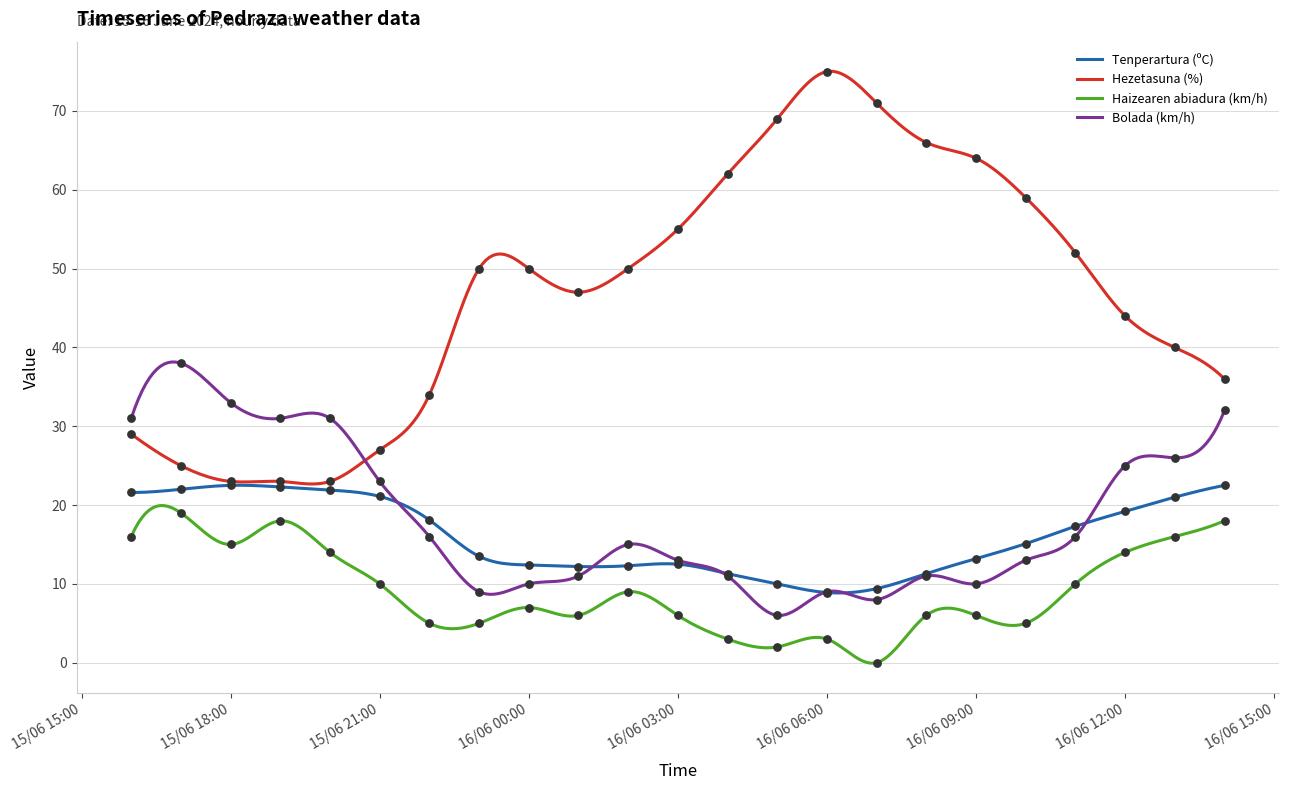

What are all the series names shown in the legend?

Tenperartura (ºC), Hezetasuna (%), Haizearen abiadura (km/h), Bolada (km/h)